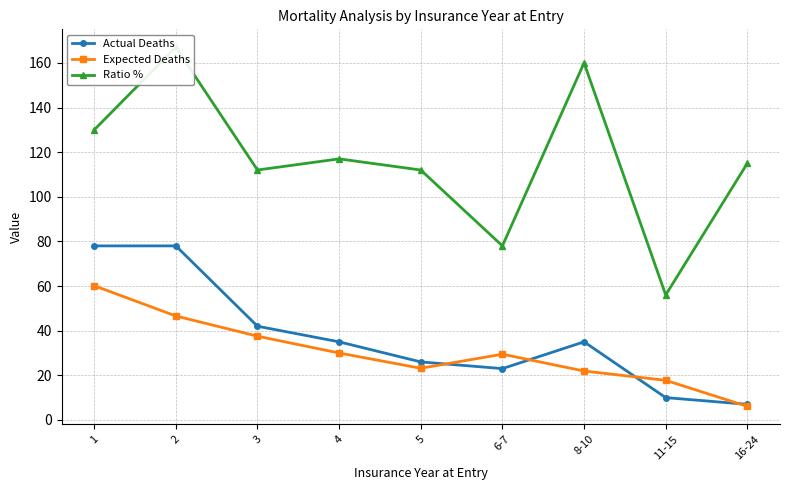

True or false: Ratio % and Actual Deaths intersect in this chart.

False